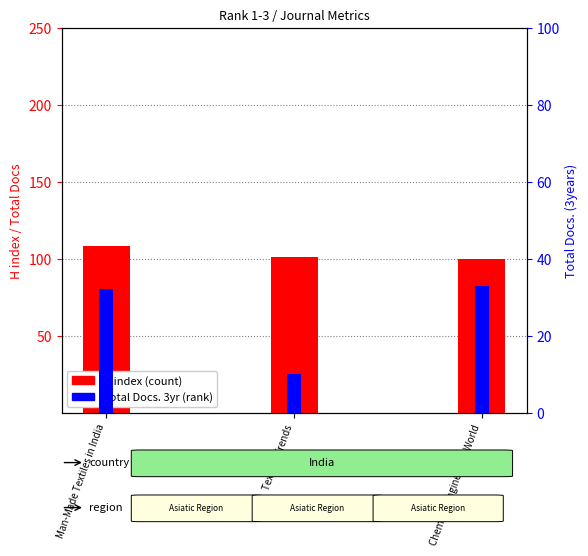

At how many categories does at least one series exceed 65?

3